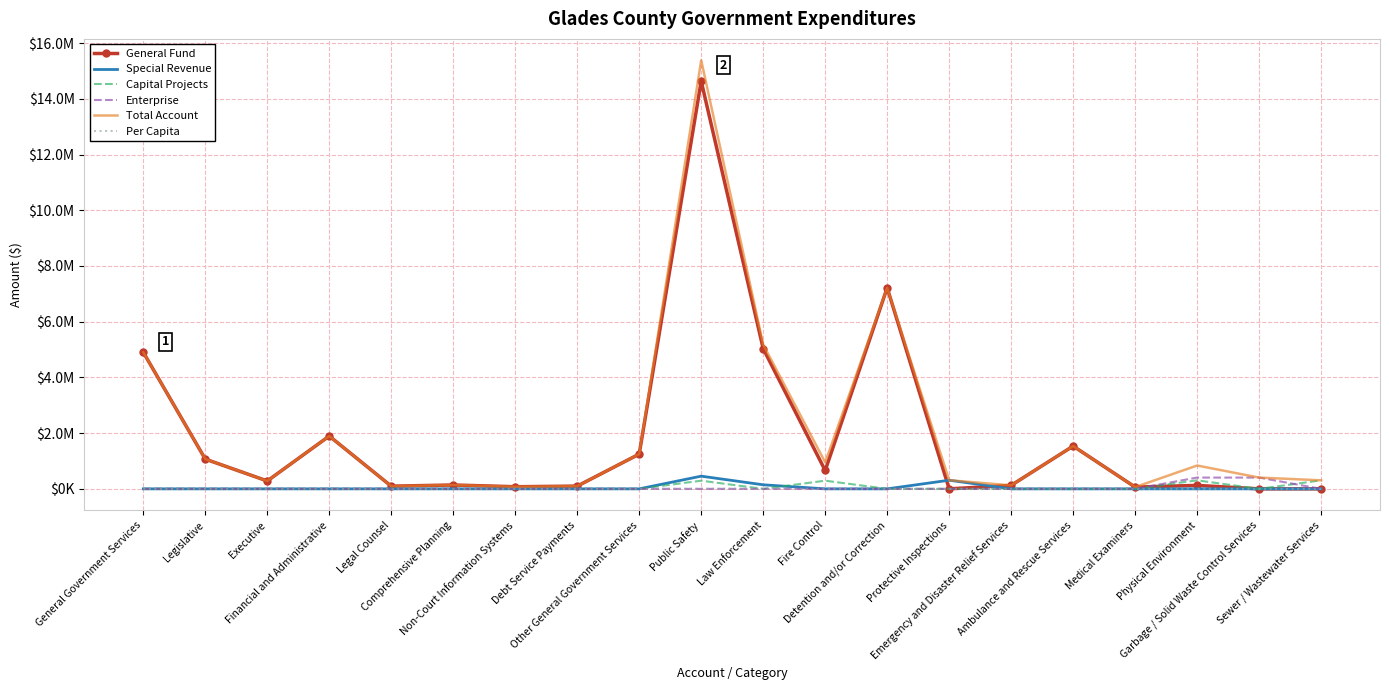

At which category is the sum across all series the highest?

Public Safety